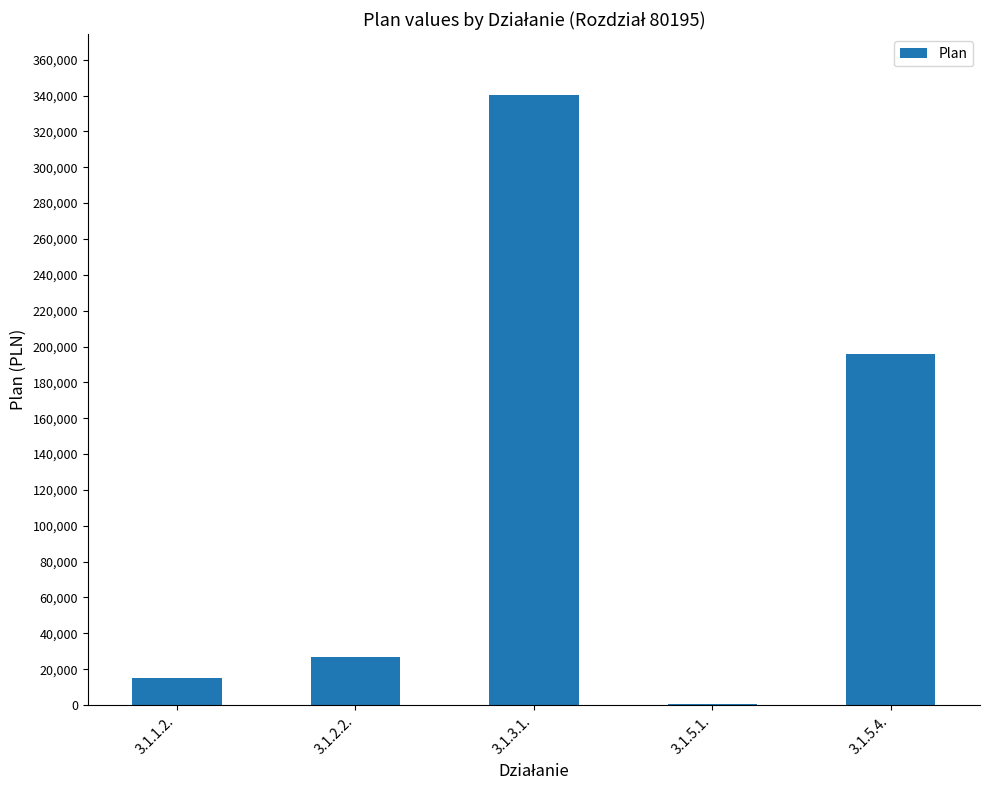

What is the sum of all values?

578114.0